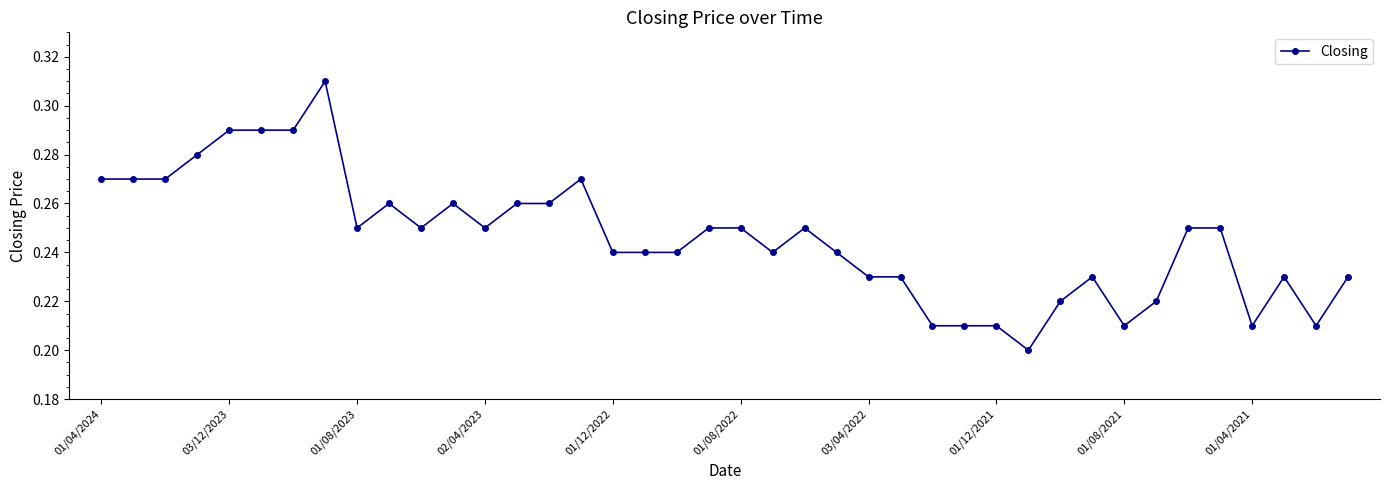

True or false: there are more than 0 points higher than both neighbors.

True